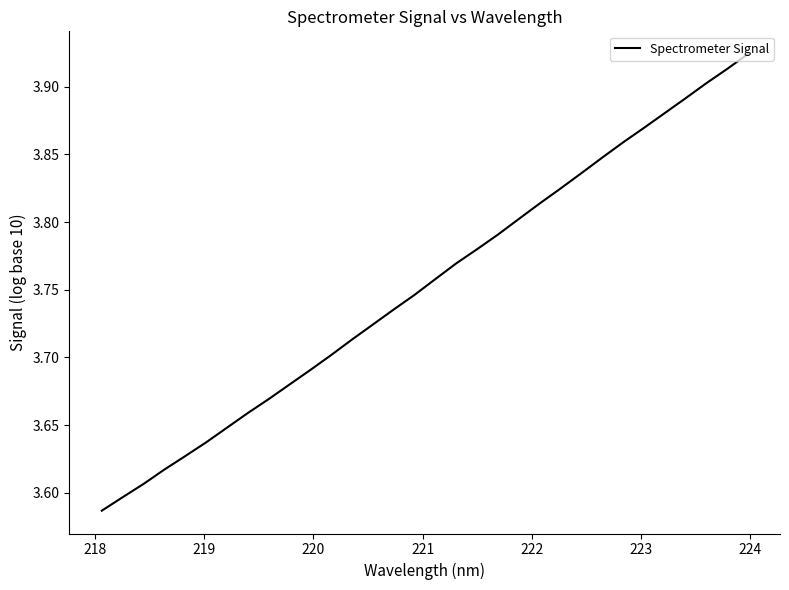

What is the label of the 31st point from the right?

218